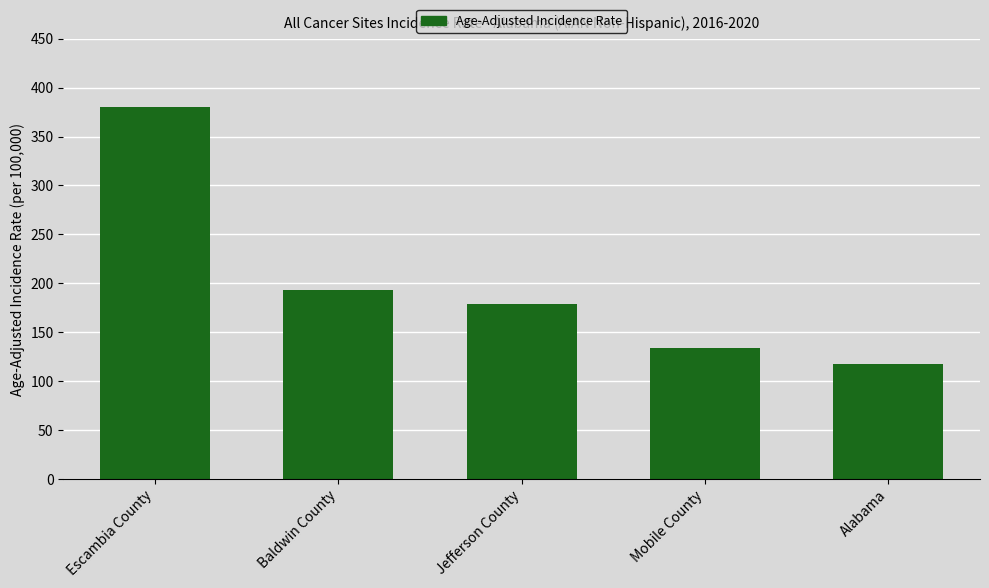

Reading left to right, list all the values displayed in this chart.

Escambia County=380.5	Baldwin County=193.5	Jefferson County=178.4	Mobile County=134.1	Alabama=117.9